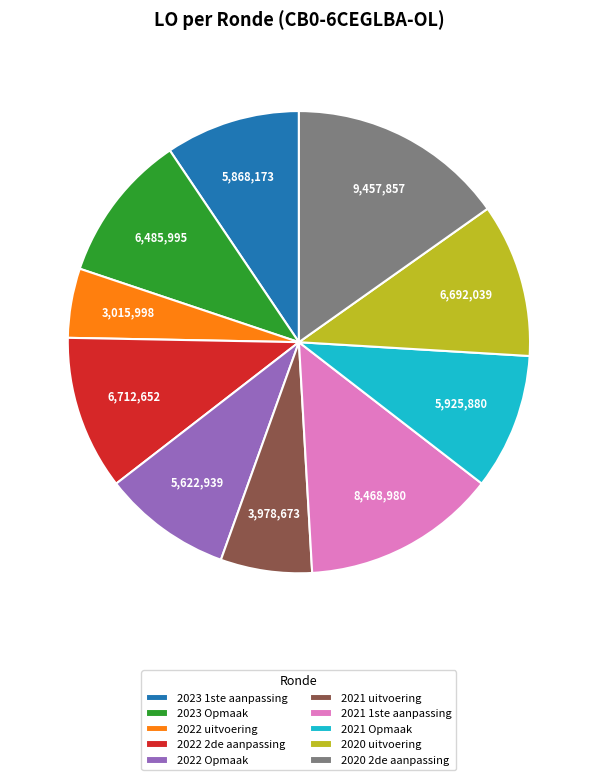

Does 2022 Opmaak account for over 50% of the chart?

No